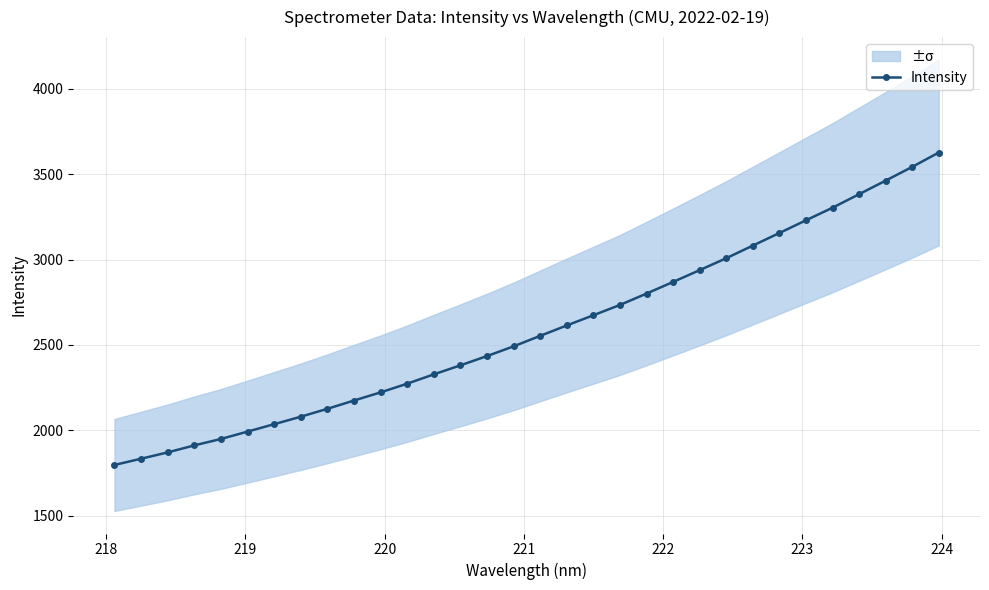

What is the highest value of the Intensity series?

3627.7